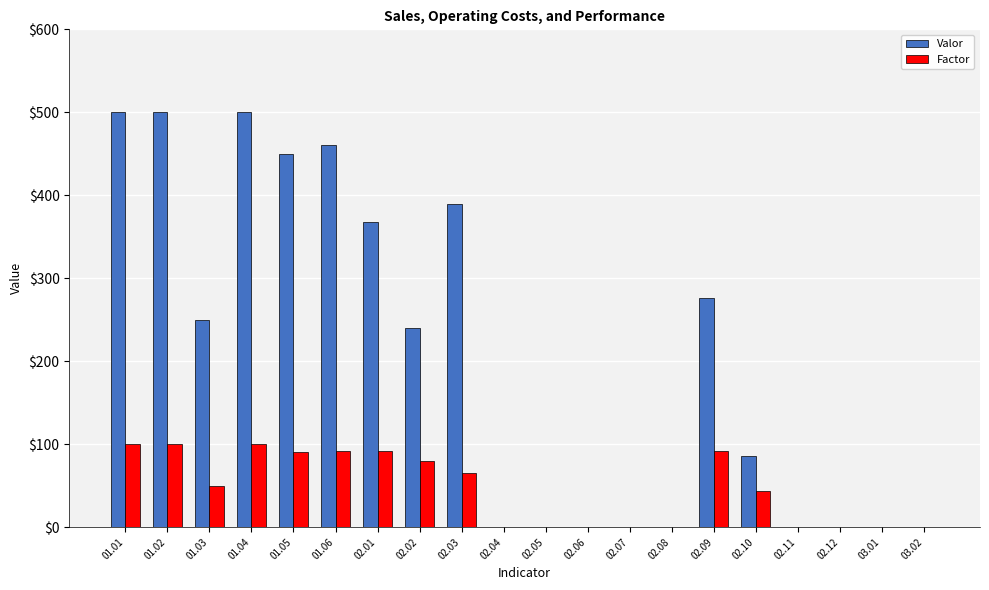

Which series has the largest total across all categories?

Valor